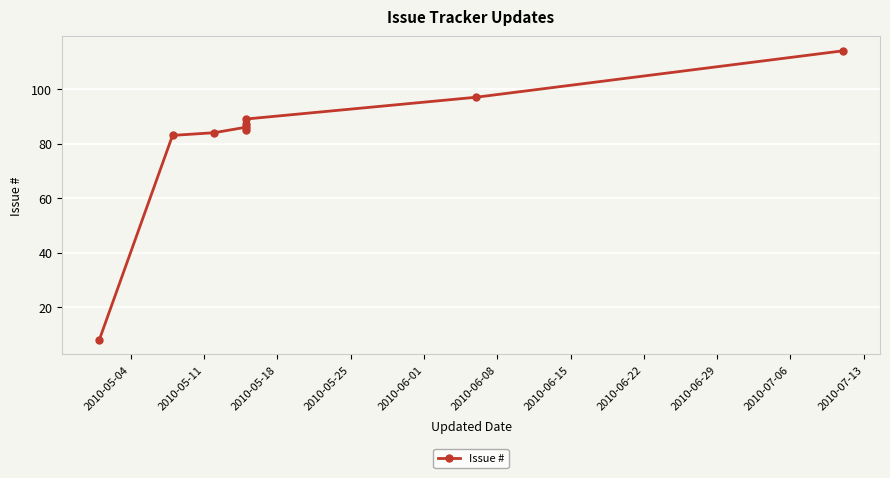

Which has a higher value, 2010-06-01 or 2010-05-11?

2010-06-01